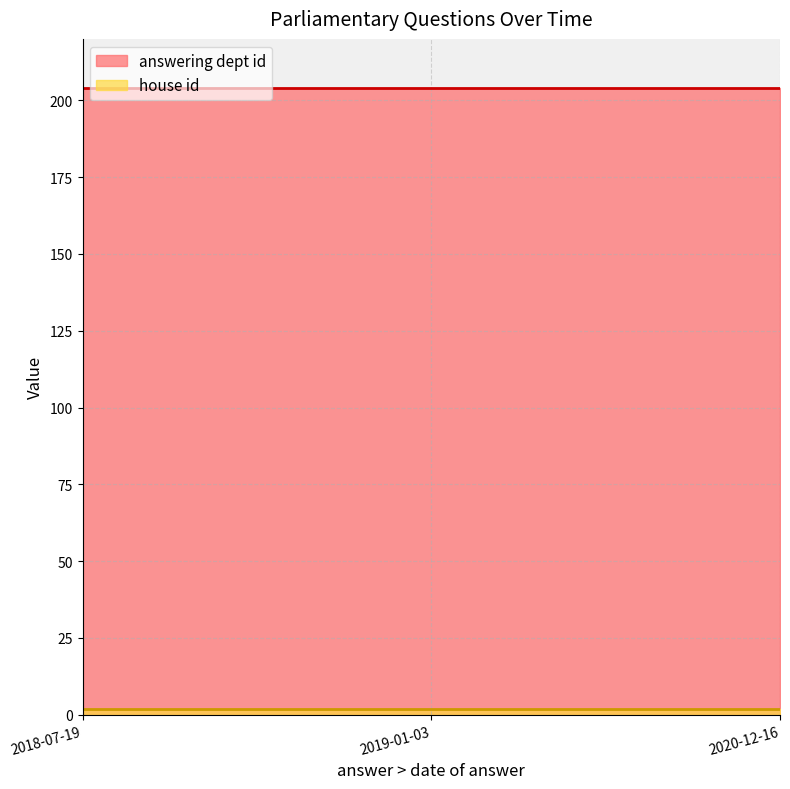

Count the number of data series in this chart.

2